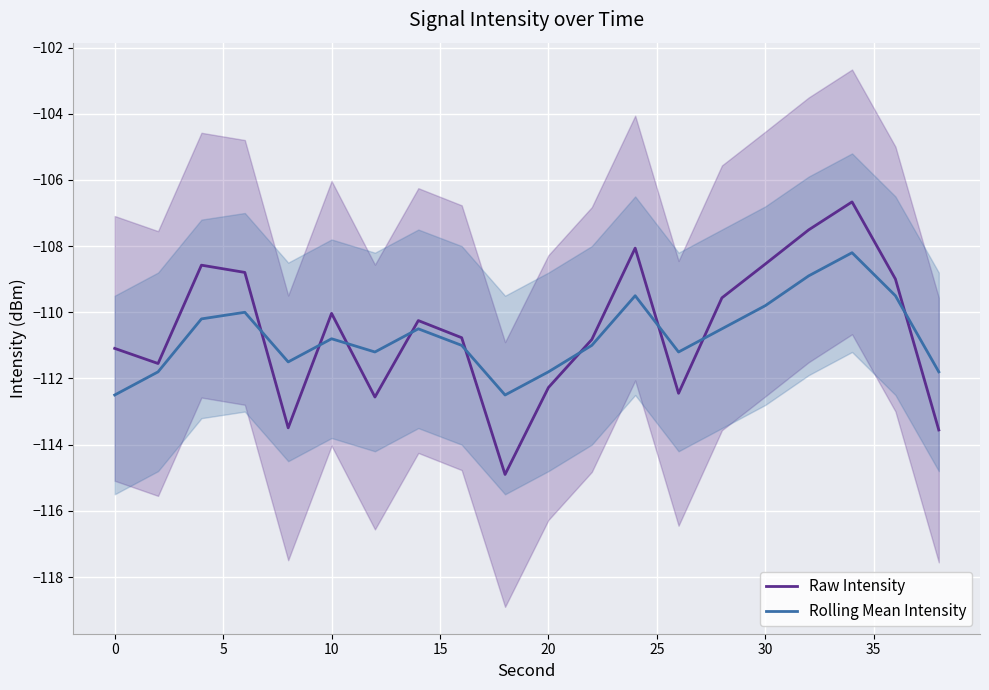

What is the maximum value for Rolling Mean Intensity?

-108.2